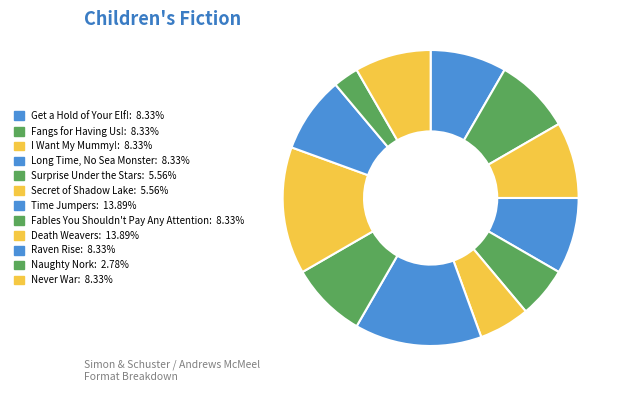

Rank the categories by value from highest to lowest.

Time Jumpers, Death Weavers, Get a Hold of Your Elf!, Fangs for Having Us!, I Want My Mummy!, Long Time, No Sea Monster, Fables You Shouldn't Pay Any Attention, Raven Rise, Never War, Surprise Under the Stars, Secret of Shadow Lake, Naughty Nork